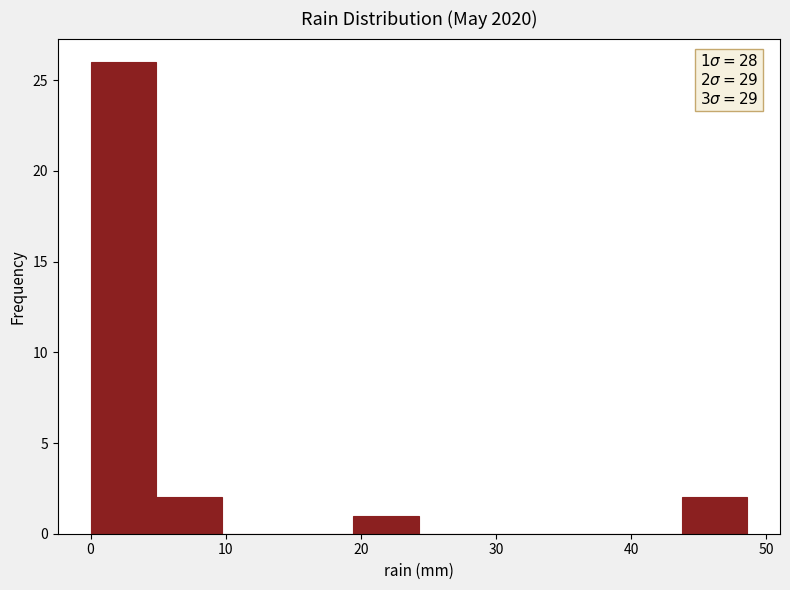

Which range on the x-axis has the tallest bar?

0 to 5